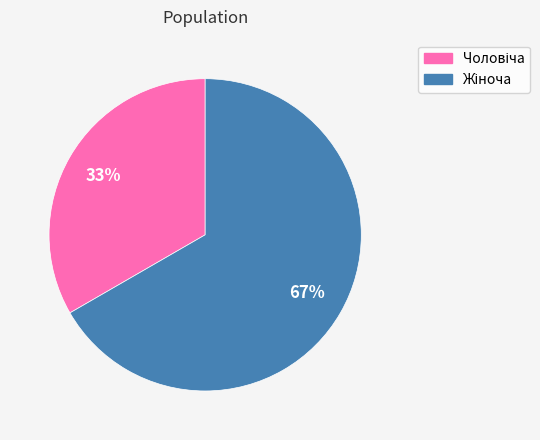

Is there a majority slice in this chart?

Yes